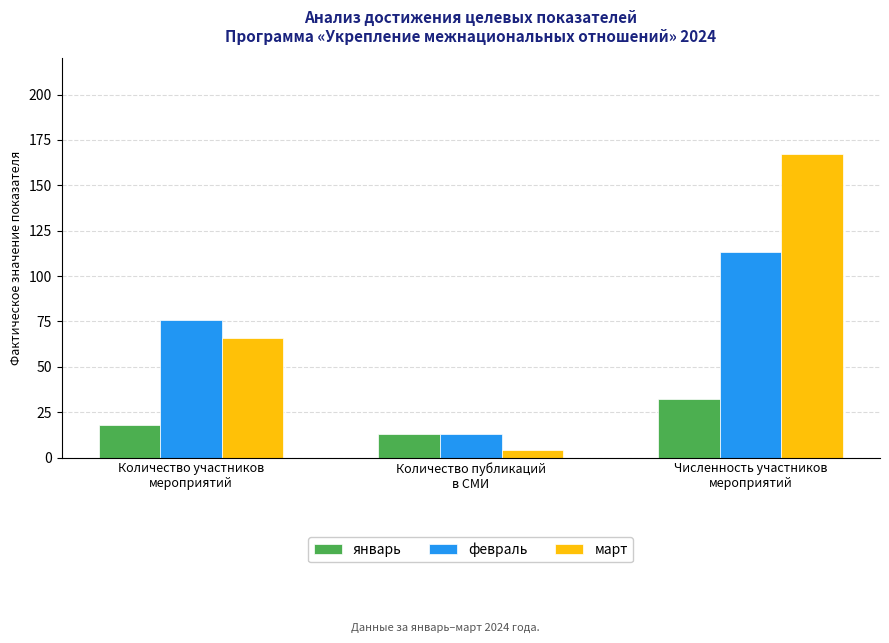

What is the sum of the январь values at Количество участников
мероприятий and Количество публикаций
в СМИ?

31